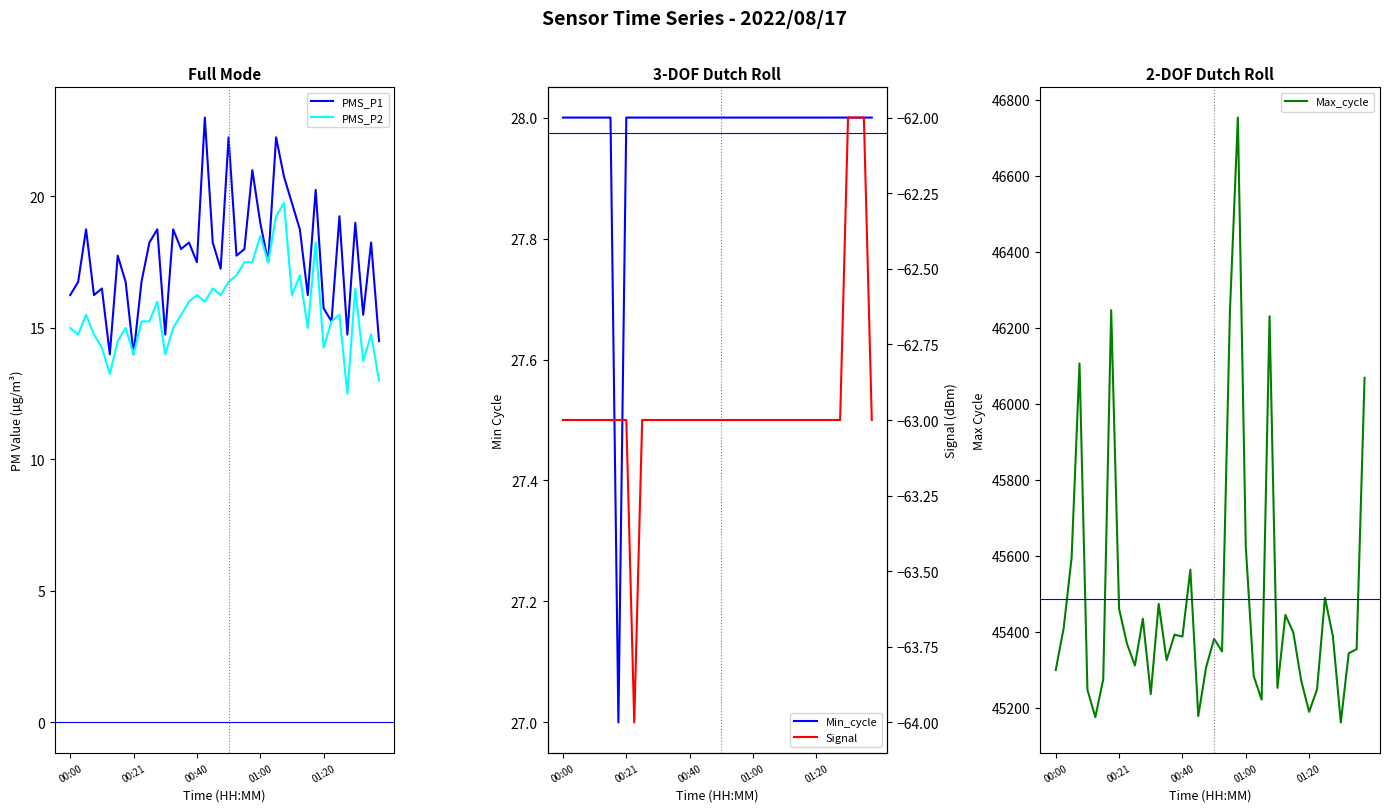

True or false: PMS_P1 and Signal intersect in this chart.

False